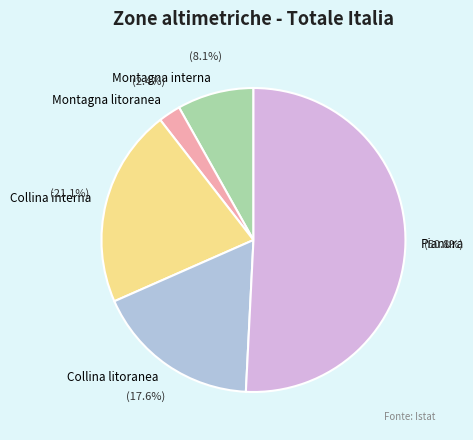

The Collina interna slice represents 32% of the pie. True or false?

False